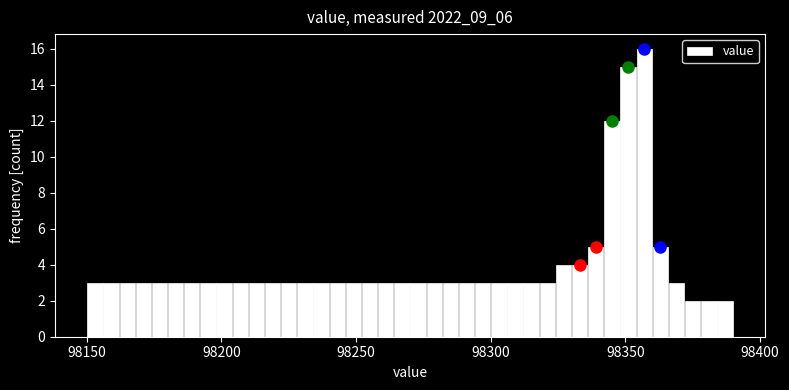

Read against the x-axis, roughly where is the centre of the tallest bar?

98355